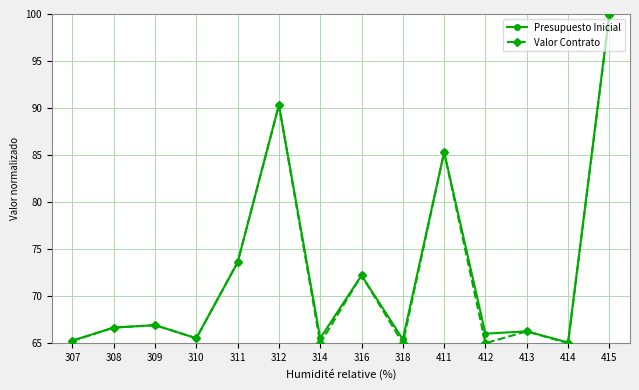

How many values in the Valor Contrato series exceed 66?

8